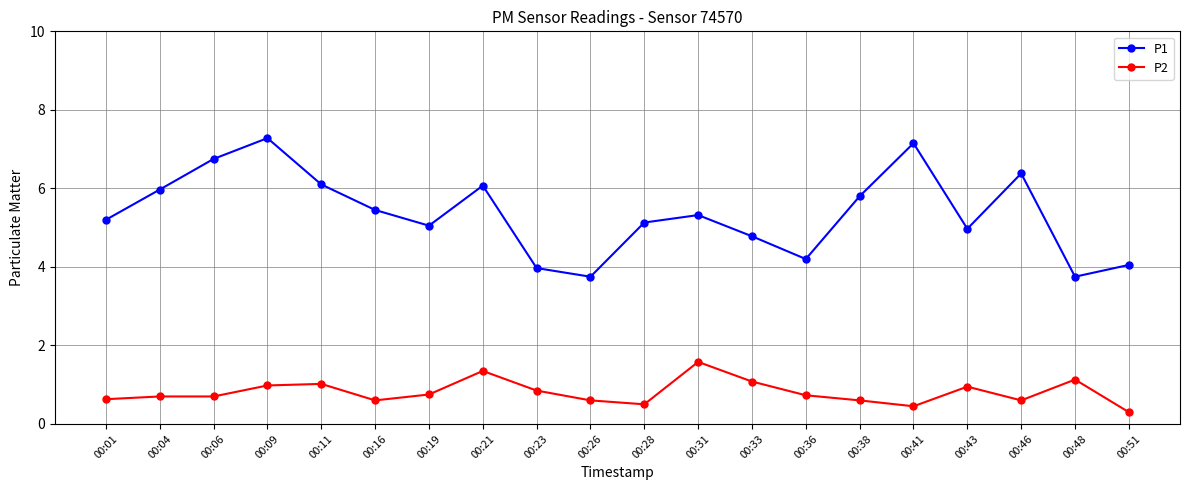

What are all the series names shown in the legend?

P1, P2